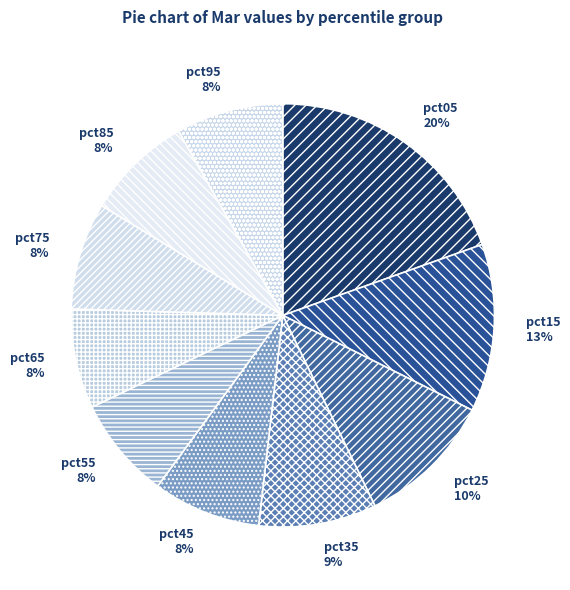

To the nearest percent, what is the difference between the largest and smallest slice percentages?

12%